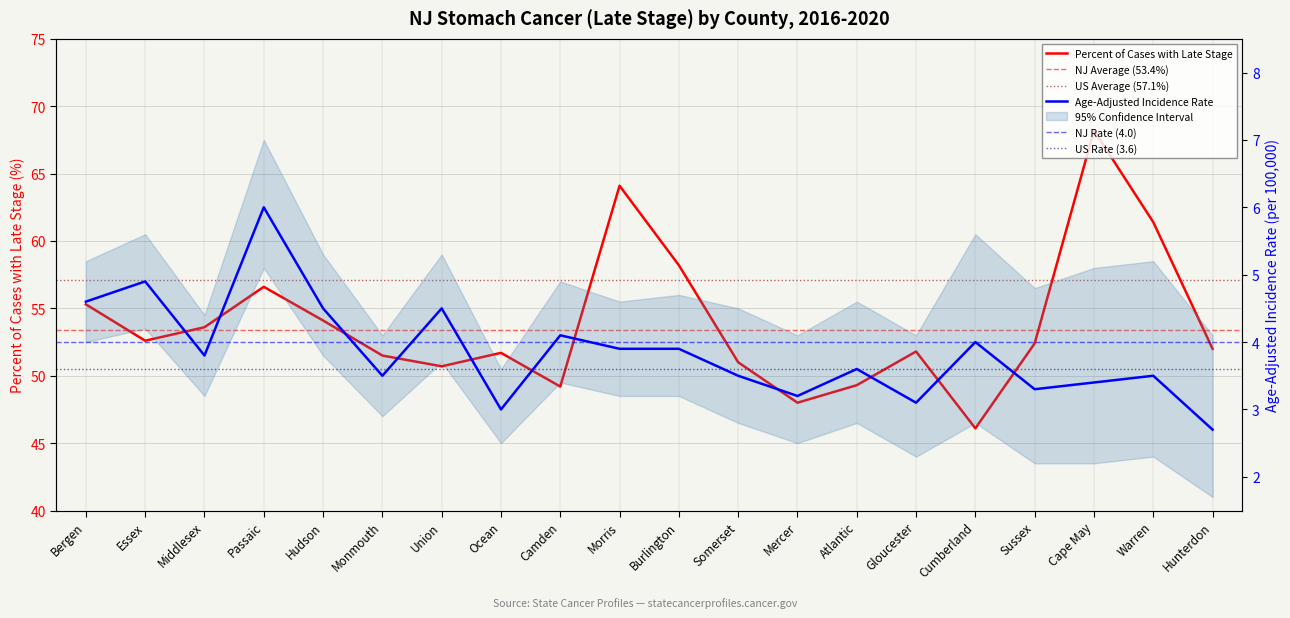

True or false: Percent Late Stage and Age-Adjusted Incidence Rate intersect in this chart.

False